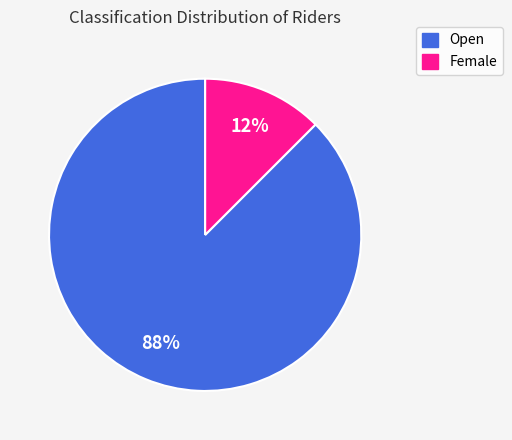

To the nearest percent, what is the combined percentage of Female and Open?

100%